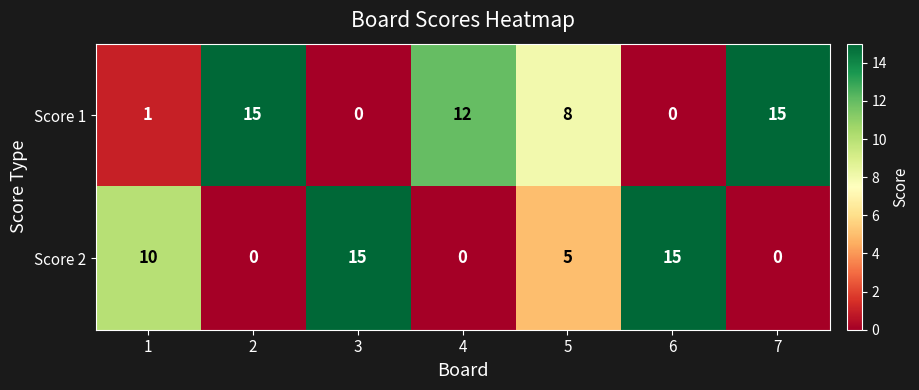

Reading right to left, list all the values displayed in this chart.

Score 1: 15	0	8	12	0	15	1
Score 2: 0	15	5	0	15	0	10